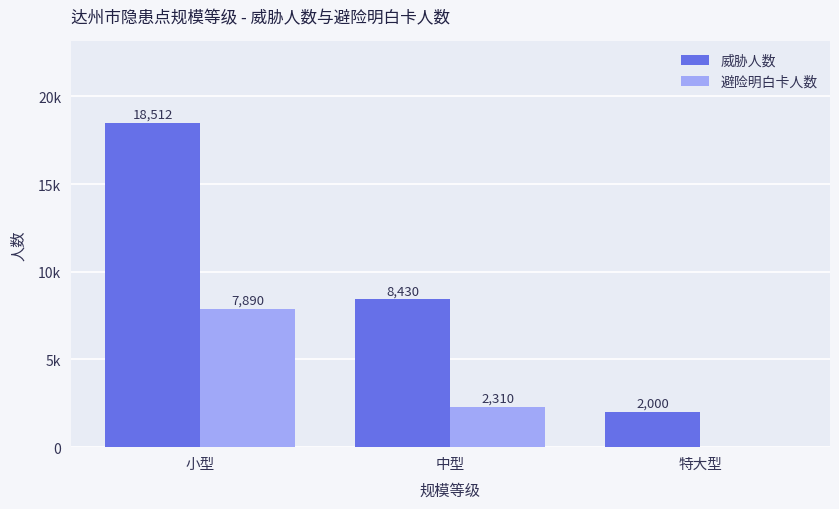

Does the chart contain stacked bars?

No